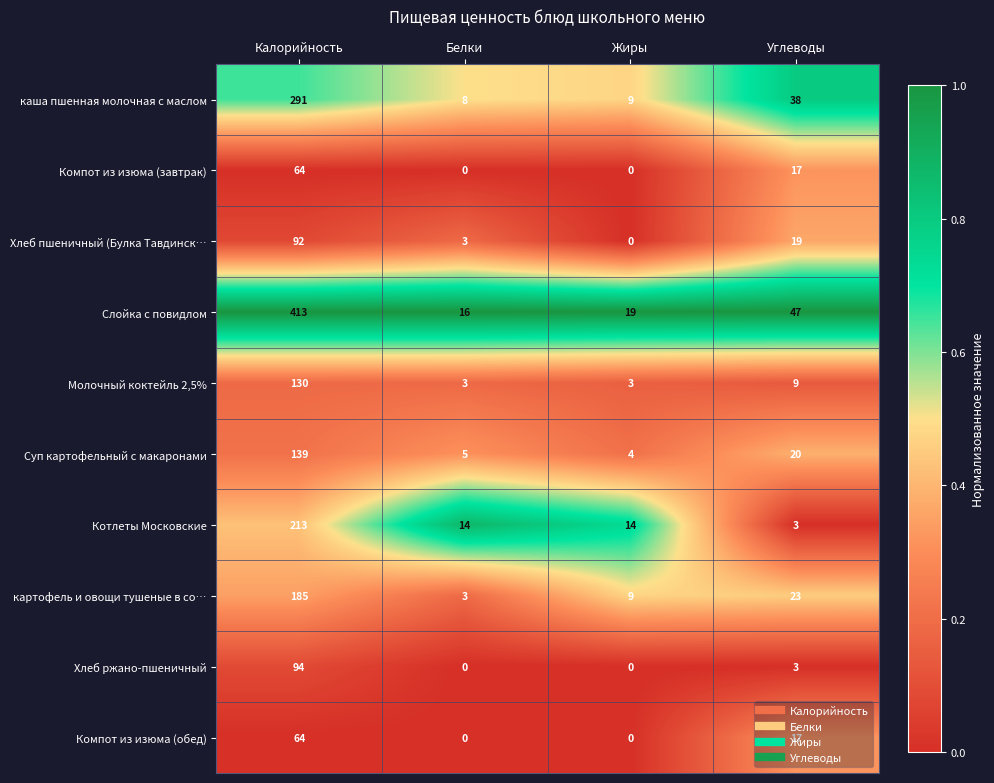

At which category is the sum across all series the highest?

Калорийность